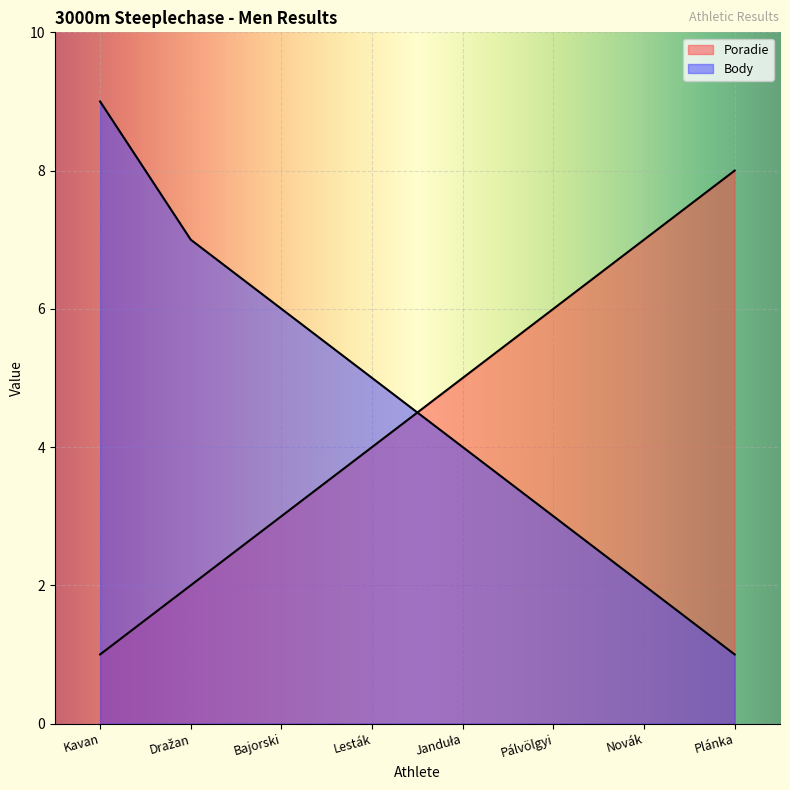

True or false: Poradie has more than 1 interior local peaks.

False